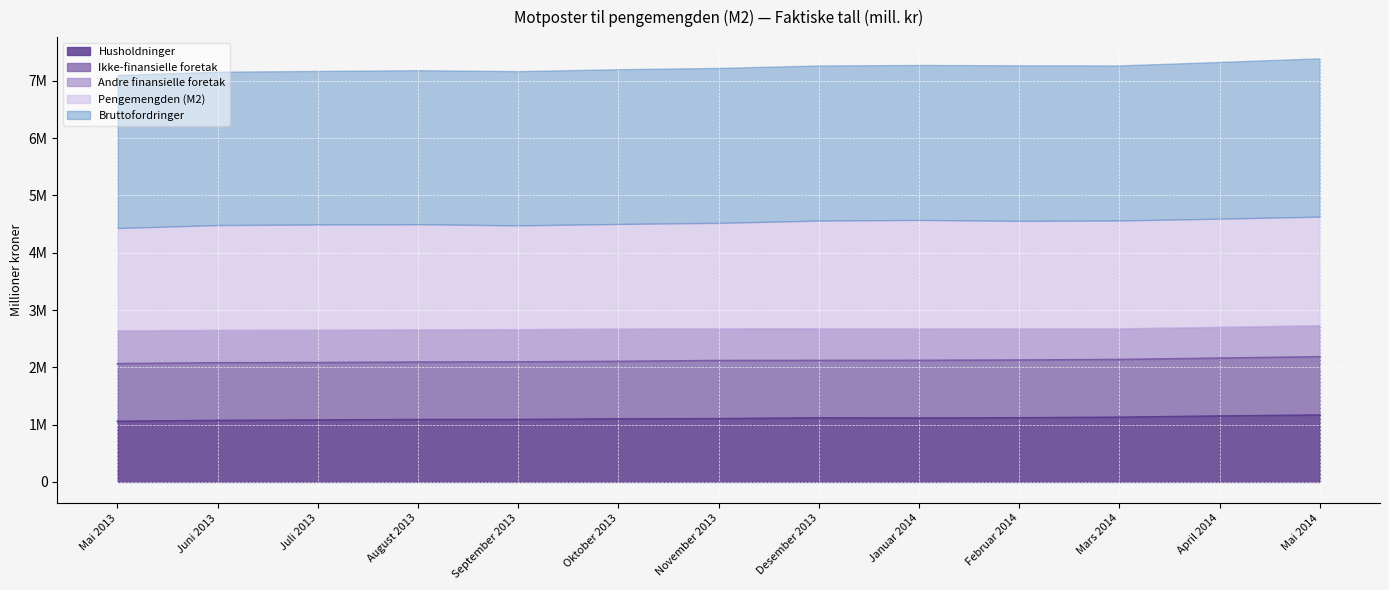

At which category does Pengemengden (M2) reach its first local valley?

September 2013